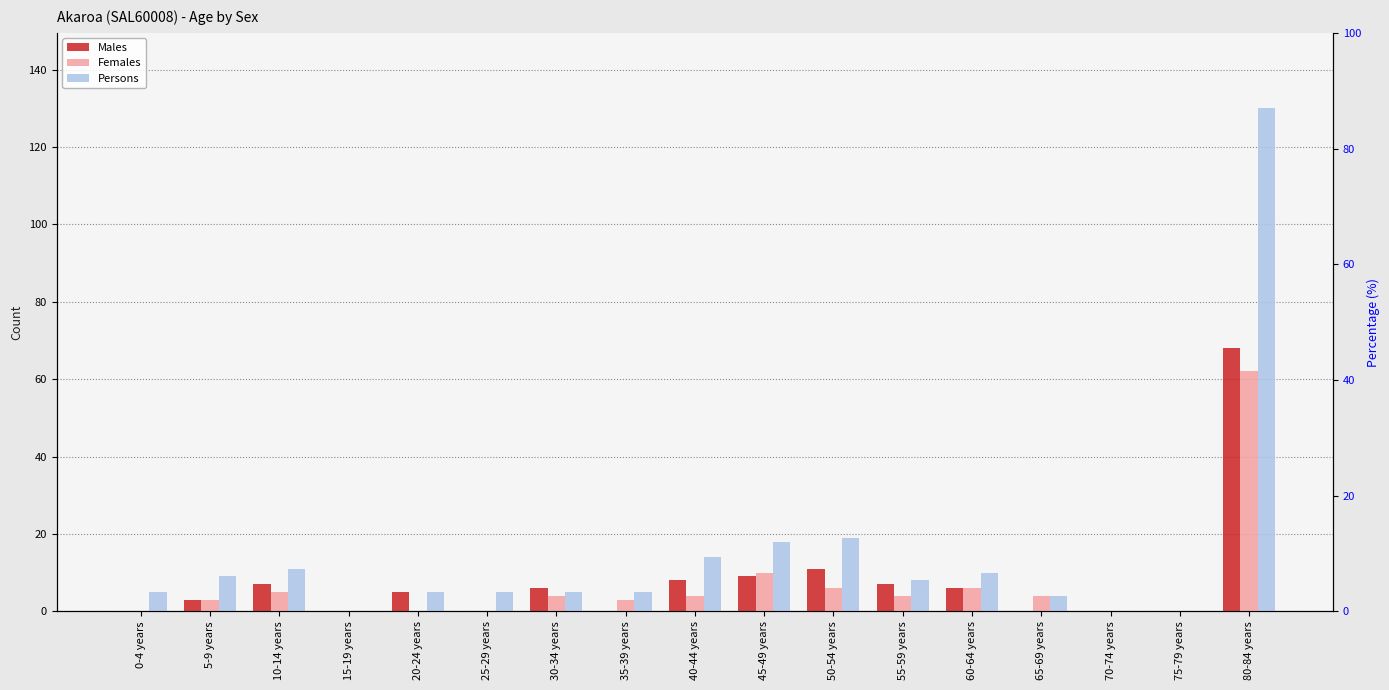

Reading left to right, list all the values displayed in this chart.

Males: 0	3	7	0	5	0	6	0	8	9	11	7	6	0	0	0	68
Females: 0	3	5	0	0	0	4	3	4	10	6	4	6	4	0	0	62
Persons: 5	9	11	0	5	5	5	5	14	18	19	8	10	4	0	0	130